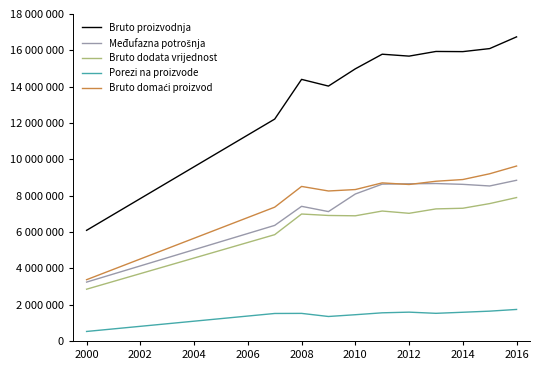

Does the chart have visible grid lines?

No